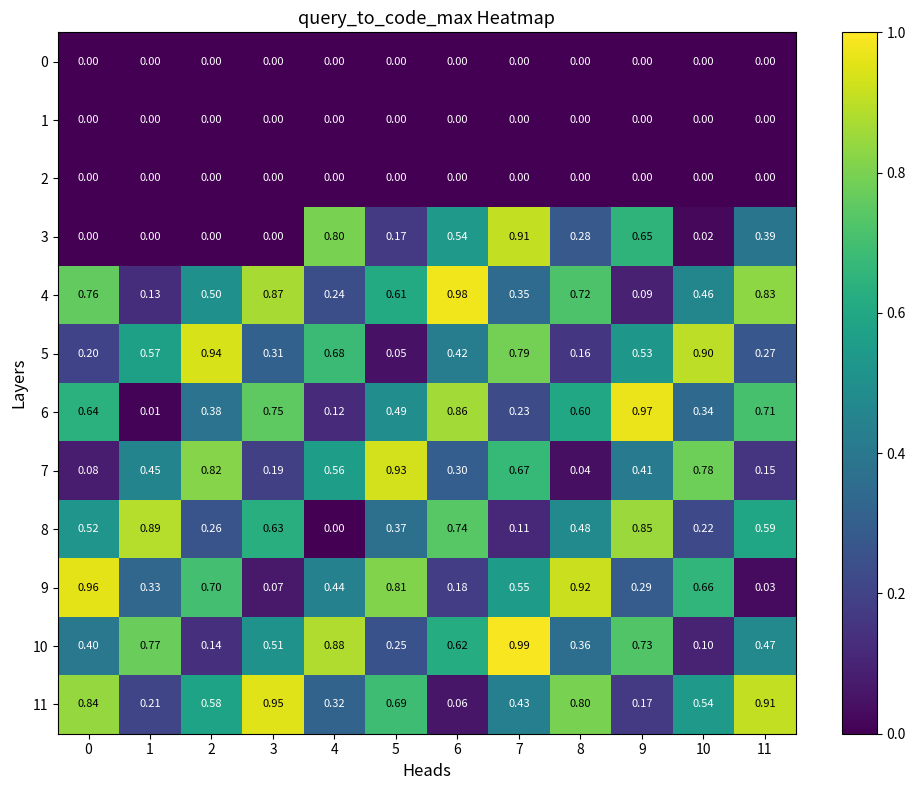

Is the value of 2 at 1 greater than the value of 9 at 9?

No